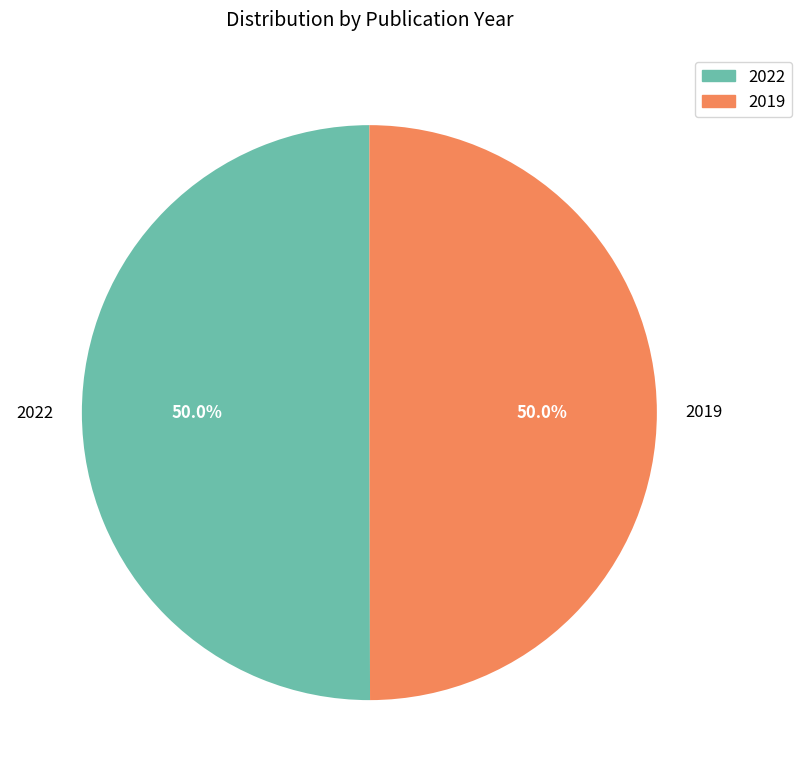

To the nearest percent, what is the combined percentage of 2019 and 2022?

100%